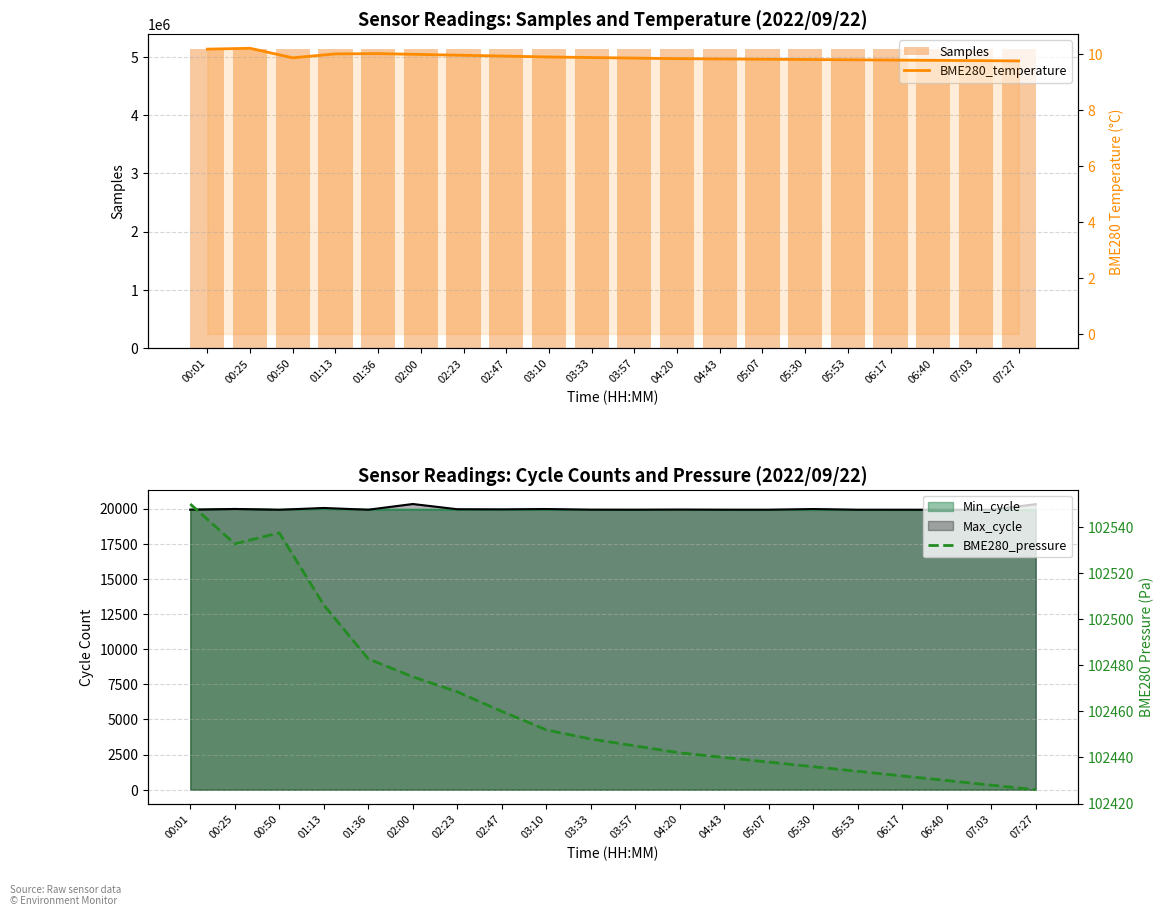

At how many categories does at least one series exceed 4708836?

20